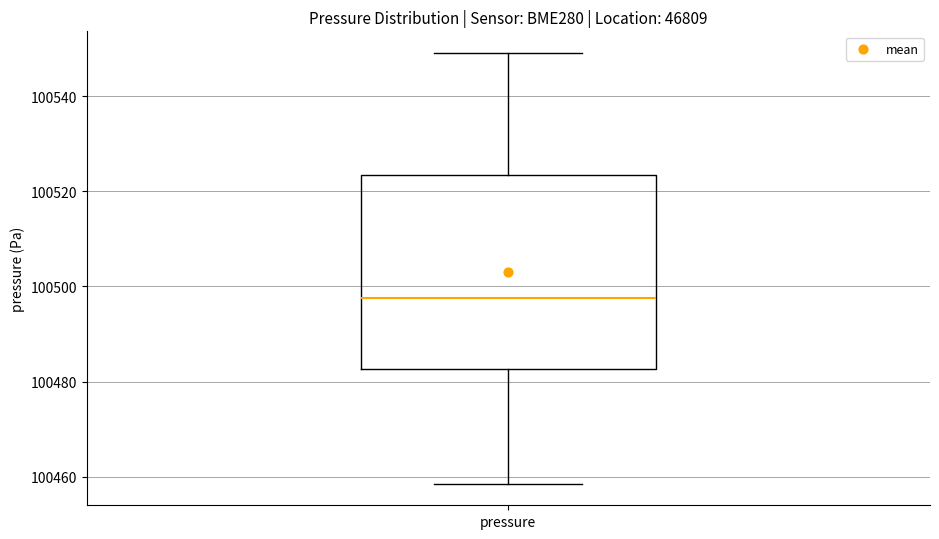

Read this box plot against the y-axis: the position of the median line, the range covered by the box, and the ends of both whiskers. The values are not printed on the chart, so give them approximately, as read against the axis.

median 100498, box 100482 to 100524, whiskers 100458 to 100550